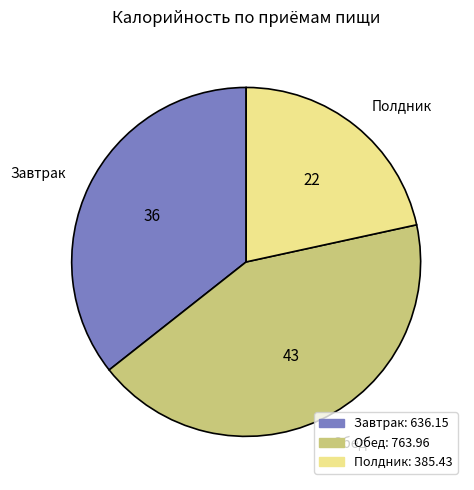

Is there a majority slice in this chart?

No